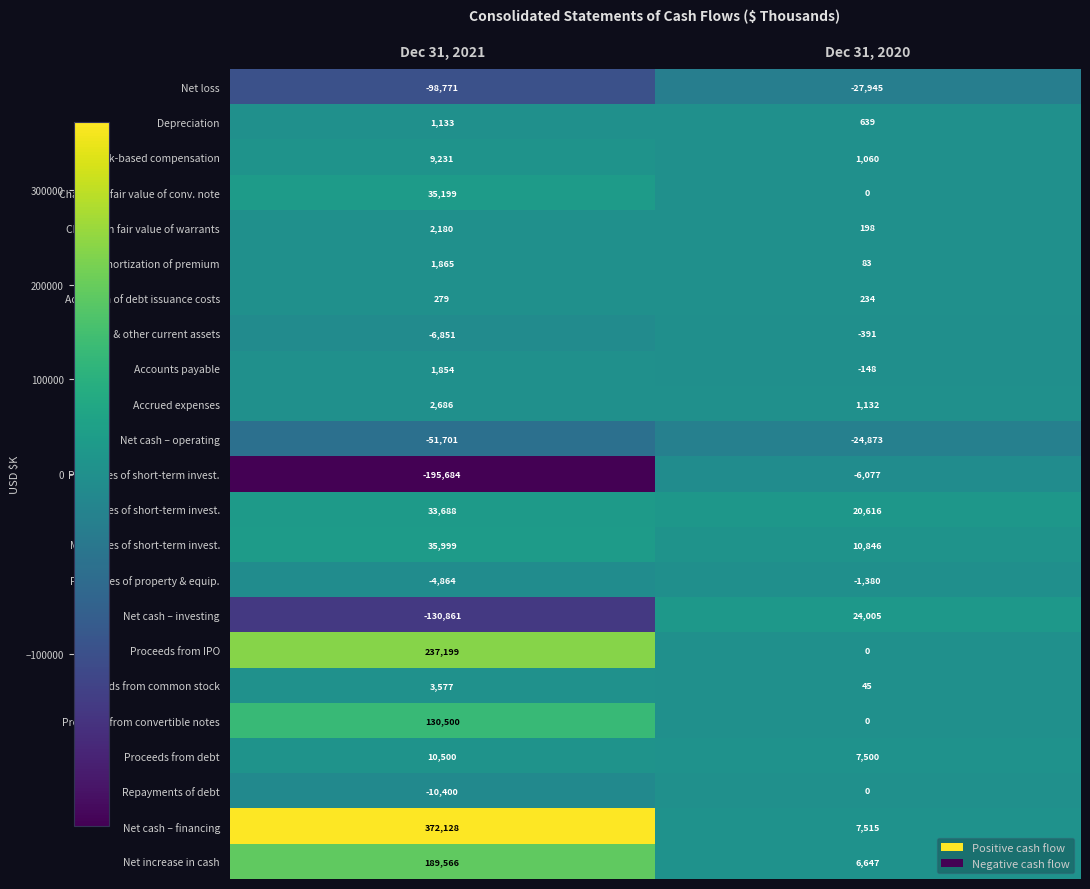

What value does the Accretion of debt issuance costs series have at Dec 31, 2020, to the nearest 5?

235